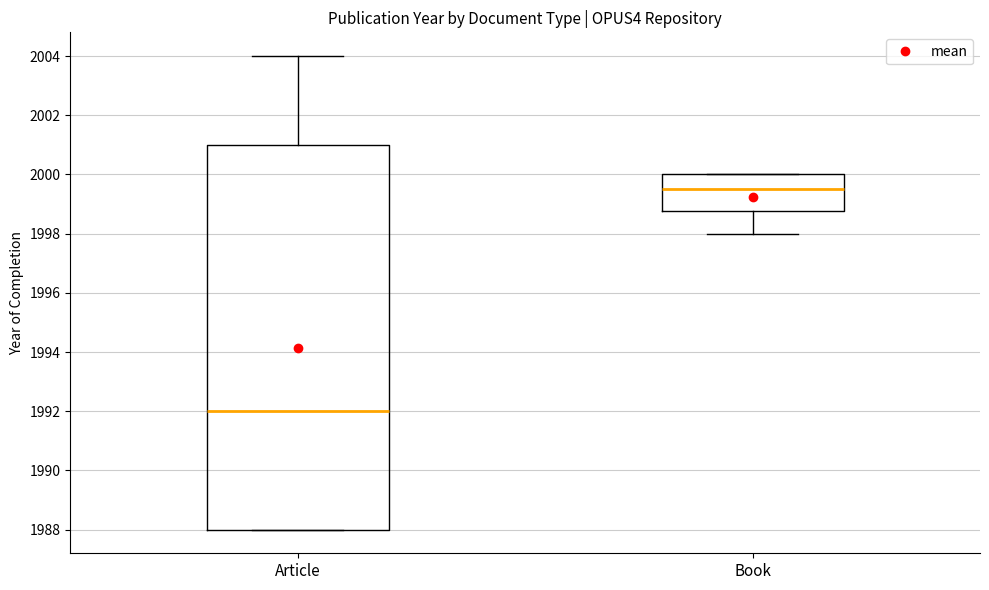

Reading left to right, transcribe this box plot: for each box, give where its median line is, the range the box spans, and where its two whiskers end, as read against the y-axis. The values are not printed on the chart, so give them approximately, as read against the axis.

Article: median 1992.0, box 1988.0 to 2001.0, whiskers 1988.0 to 2004.0
Book: median 1999.6, box 1998.8 to 2000.0, whiskers 1998.0 to 2000.0